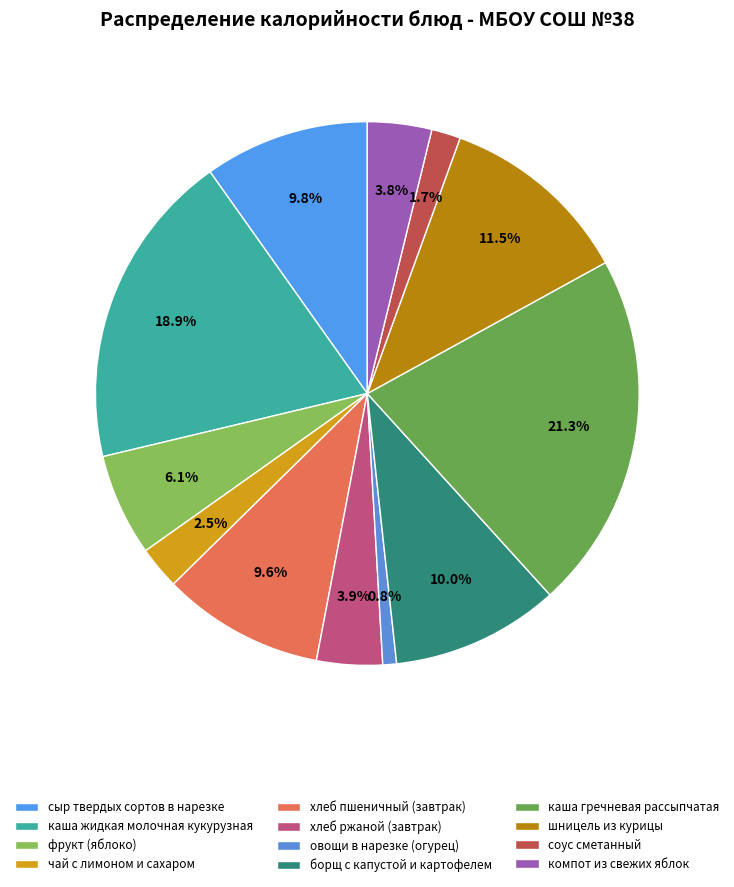

Does чай с лимоном и сахаром account for over 50% of the chart?

No